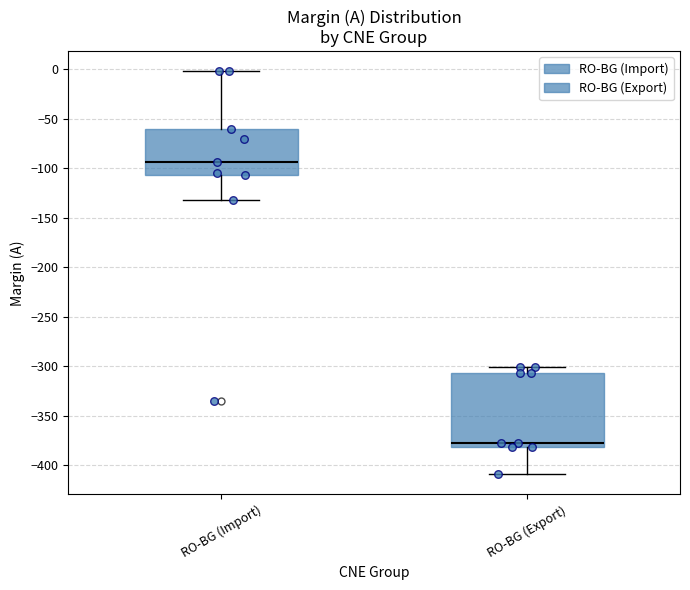

Reading left to right, transcribe this box plot: for each box, give where its median line is, the range the box spans, and where its two whiskers end, as read against the y-axis. The values are not printed on the chart, so give them approximately, as read against the axis.

RO-BG (Import): median -95, box -105 to -60, whiskers -130 to 0
RO-BG (Export): median -375, box -380 to -305, whiskers -410 to -300